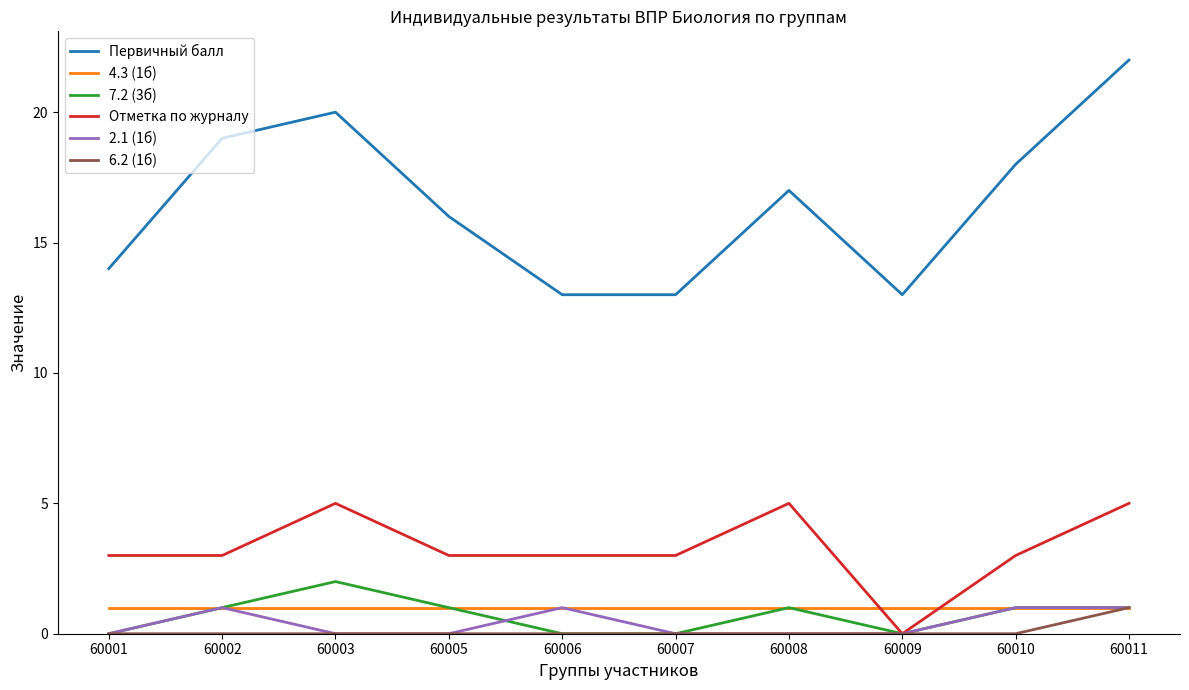

Where is the first local maximum for Отметка по журналу?

60003